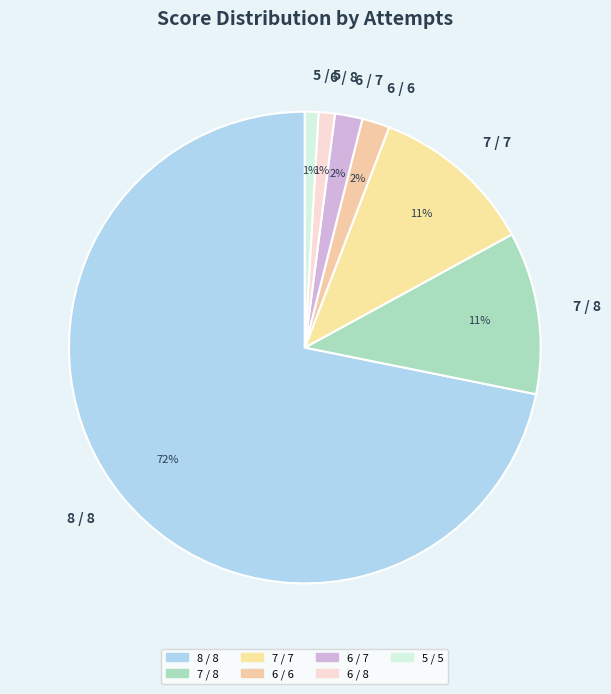

Which category has the biggest portion of the pie?

8 / 8